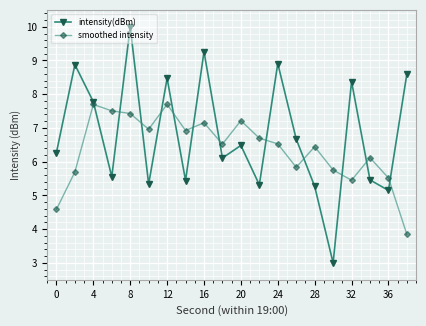

How many interior local valleys does the smoothed intensity series have?

5